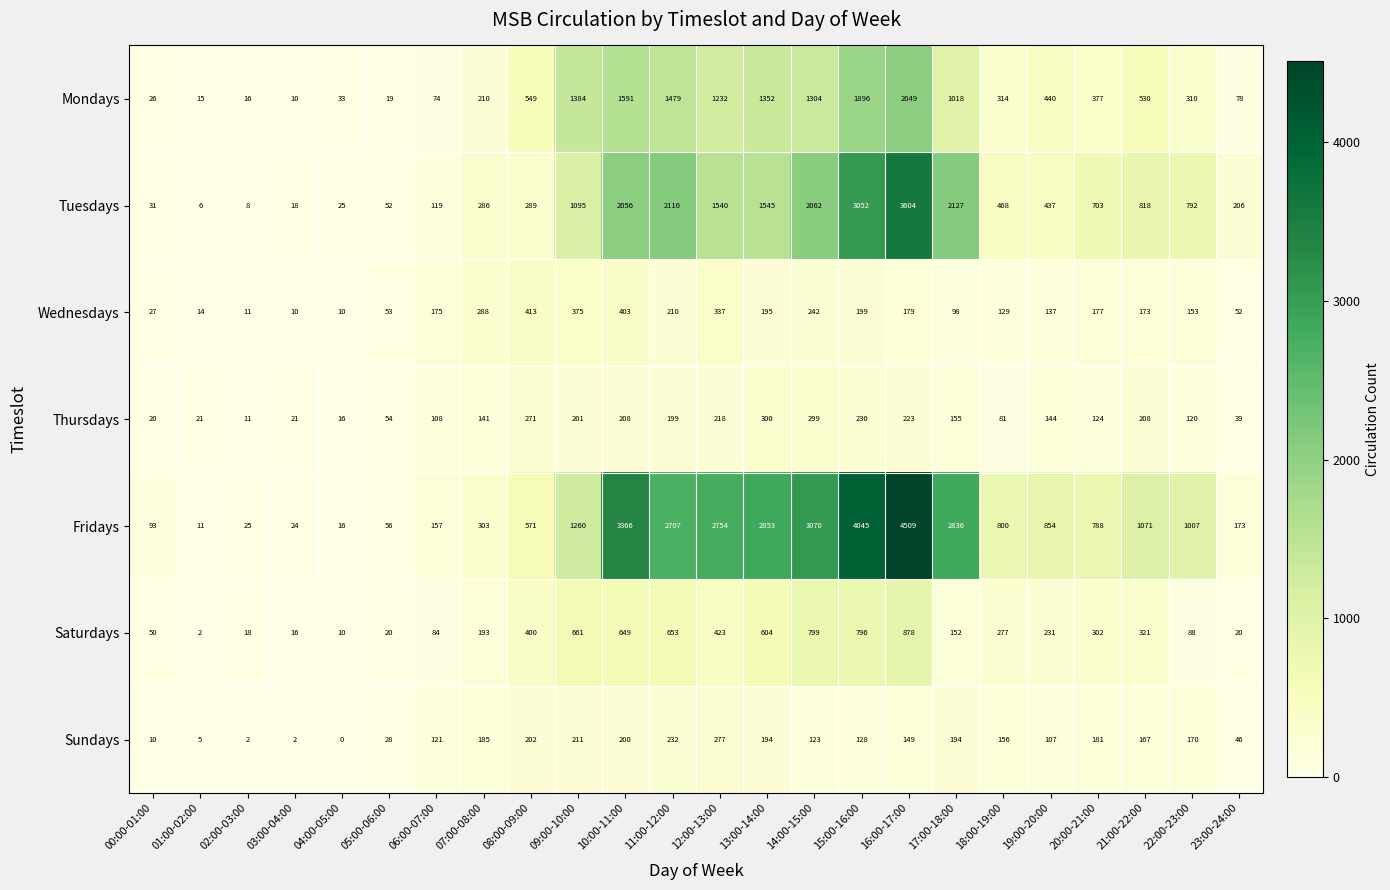

What is the sum of the Fridays values at 08:00-09:00 and 10:00-11:00?

3937